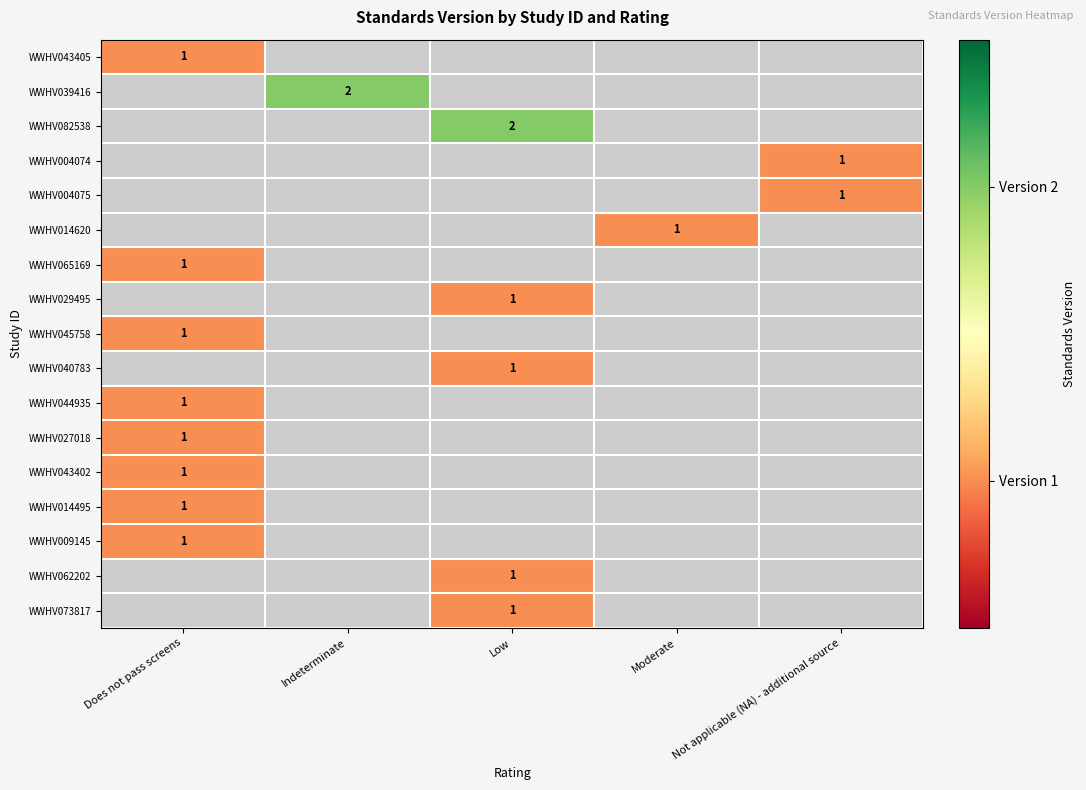

At how many categories does at least one series exceed 1?

2